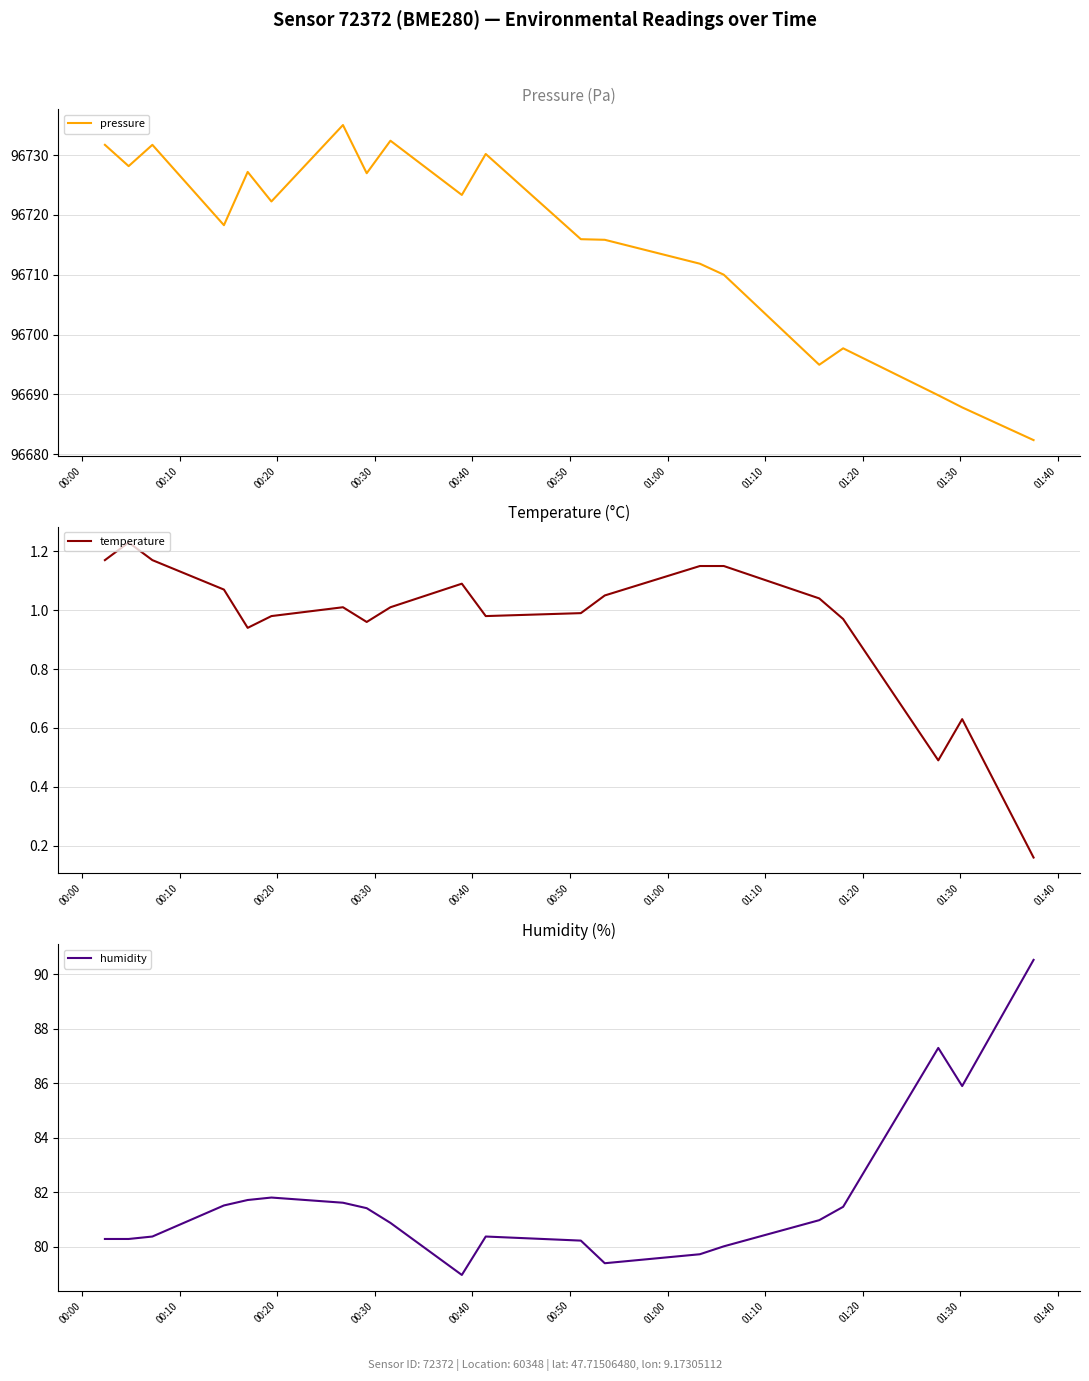

True or false: humidity and pressure intersect in this chart.

False